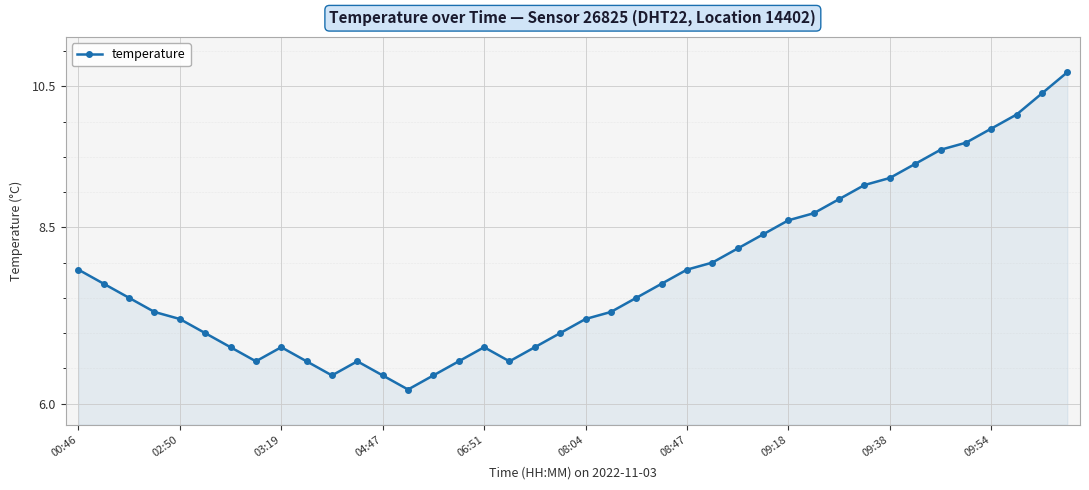

What is the greatest value displayed?

10.7